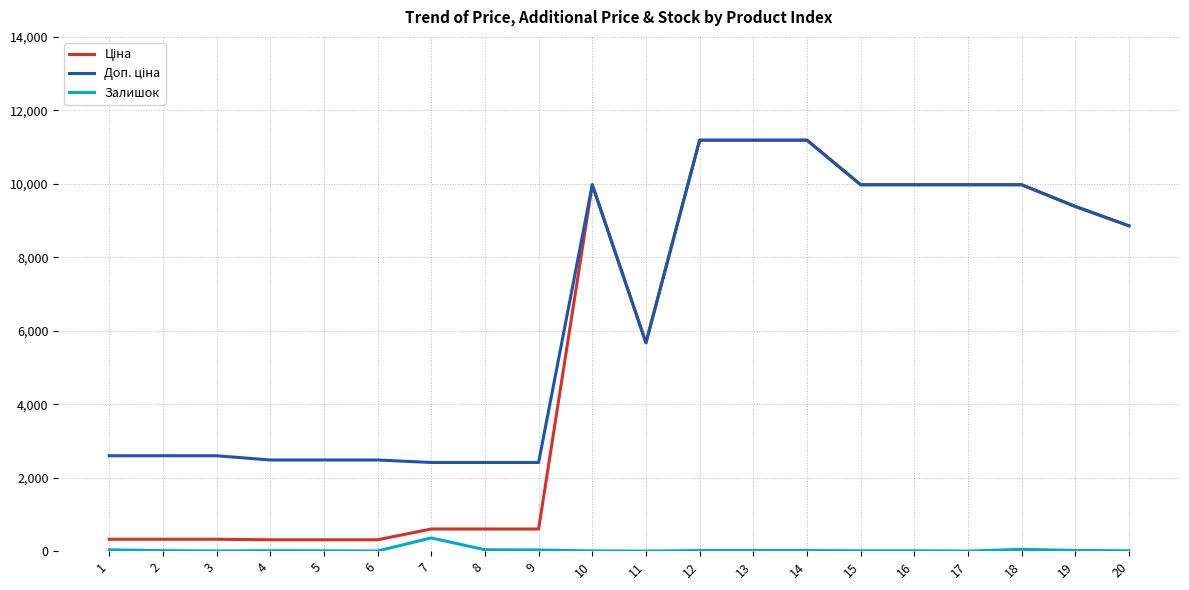

What is the greatest value displayed?

11188.2